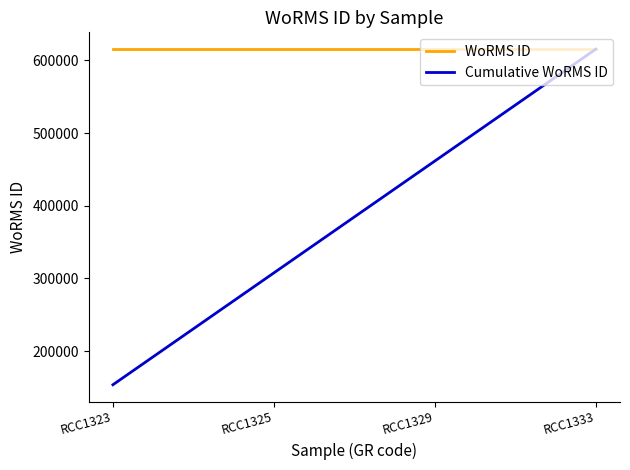

What is the minimum value shown in the chart?

153858